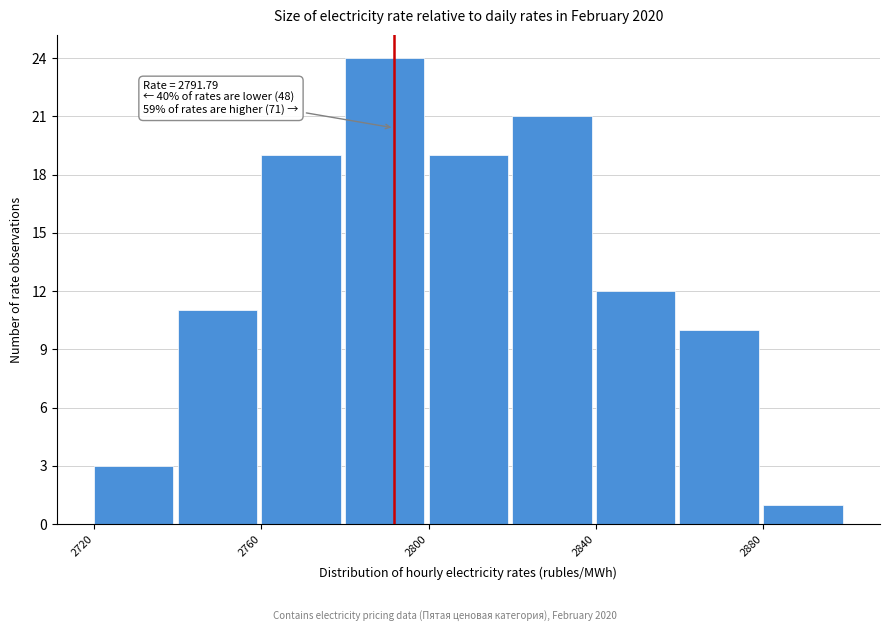

Which range on the x-axis has the tallest bar?

2780 to 2800